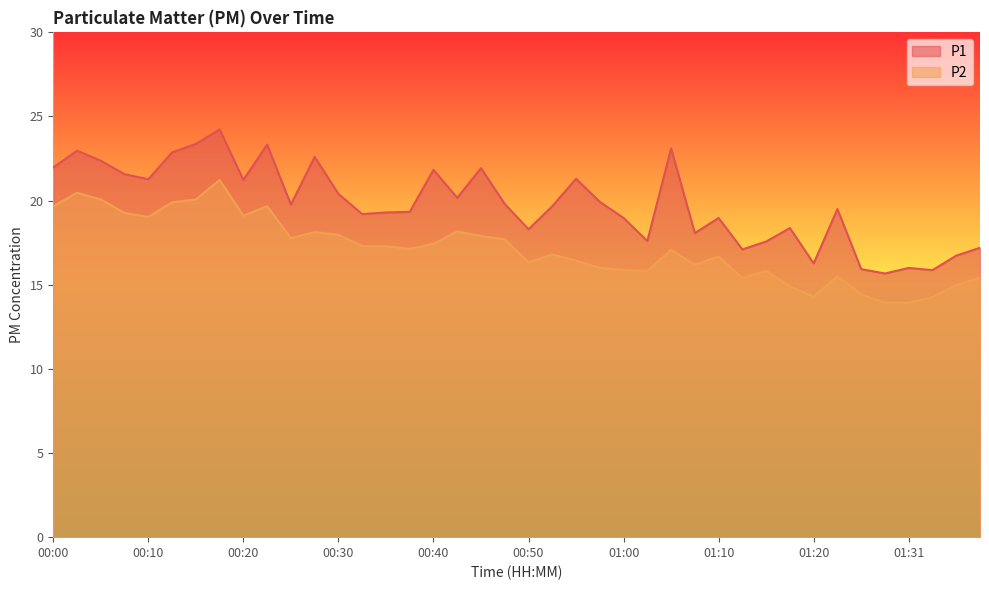

True or false: P2 has a value of 14.3 at 01:33.

True